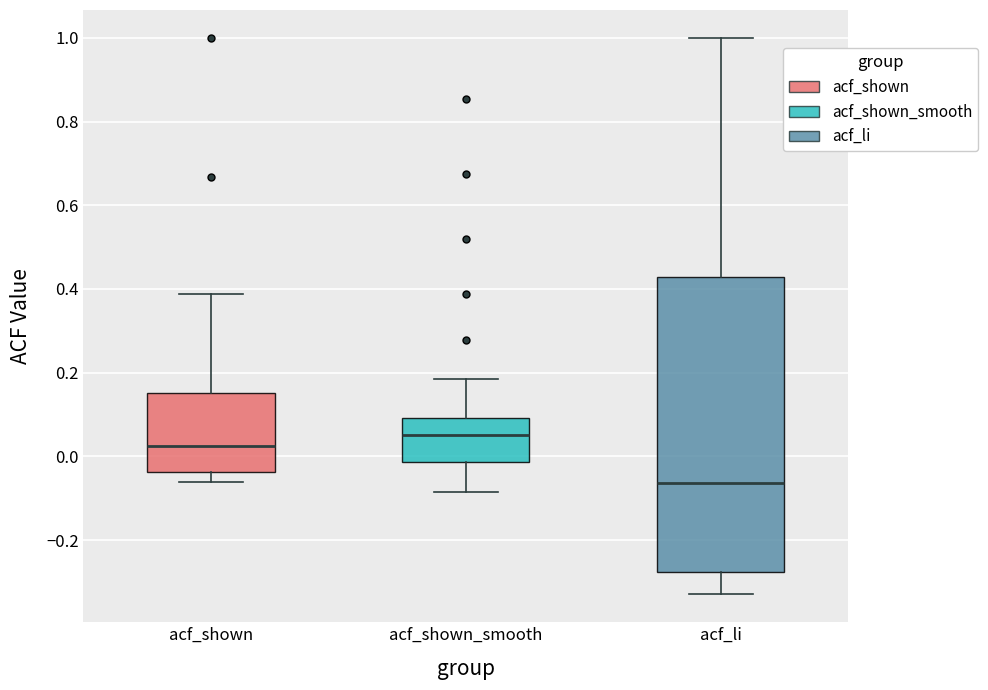

Reading left to right, read every box against the y-axis: the position of its median line, the range the box covers, and the ends of its whiskers. The values are not printed on the chart, so give them approximately, as read against the axis.

acf_shown: median 0.02, box -0.04 to 0.16, whiskers -0.06 to 0.38
acf_shown_smooth: median 0.06, box -0.02 to 0.10, whiskers -0.08 to 0.18
acf_li: median -0.06, box -0.28 to 0.42, whiskers -0.32 to 1.00